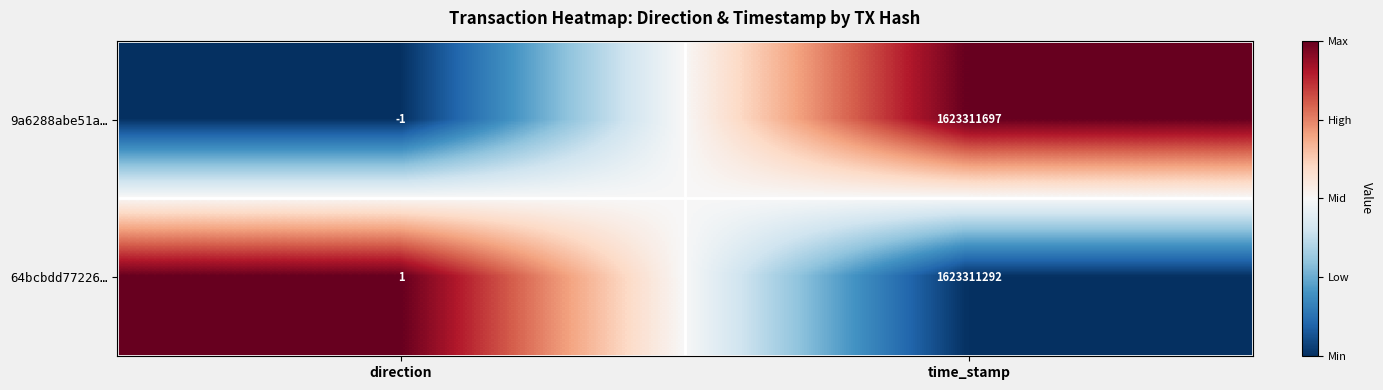

At which label does 9a6288abe51a… reach its peak?

time_stamp